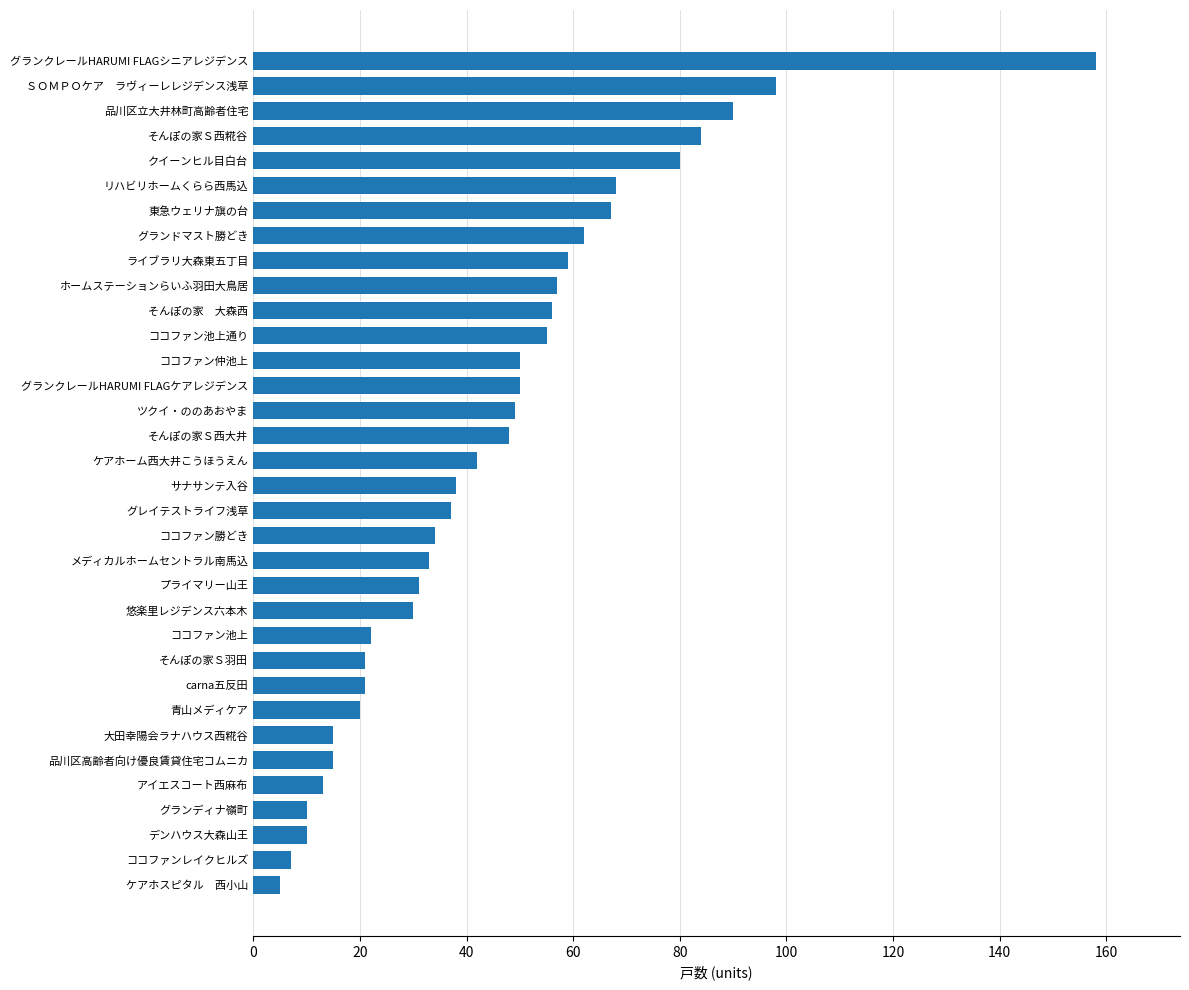

The value at 東急ウェリナ旗の台 is 27. True or false?

False